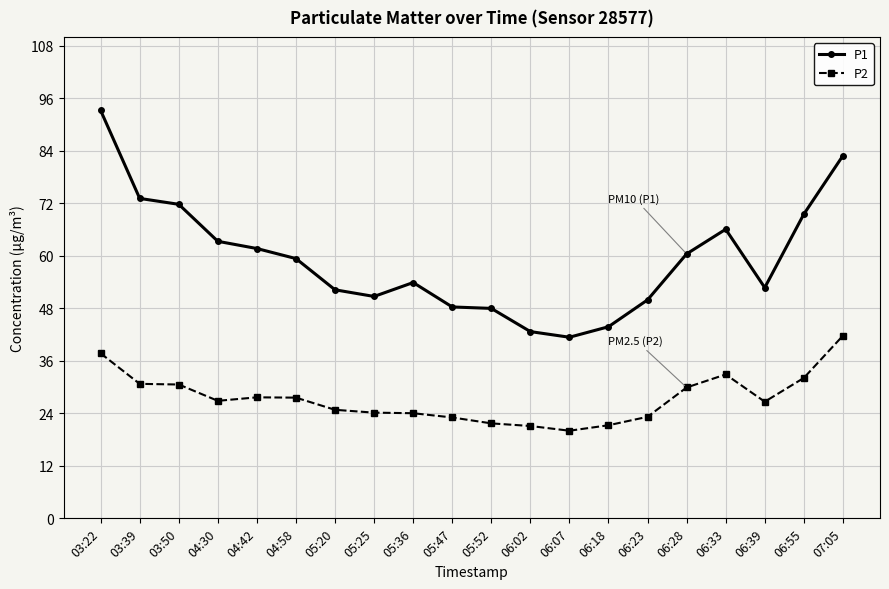

Is this an area chart (filled region under the line)?

No